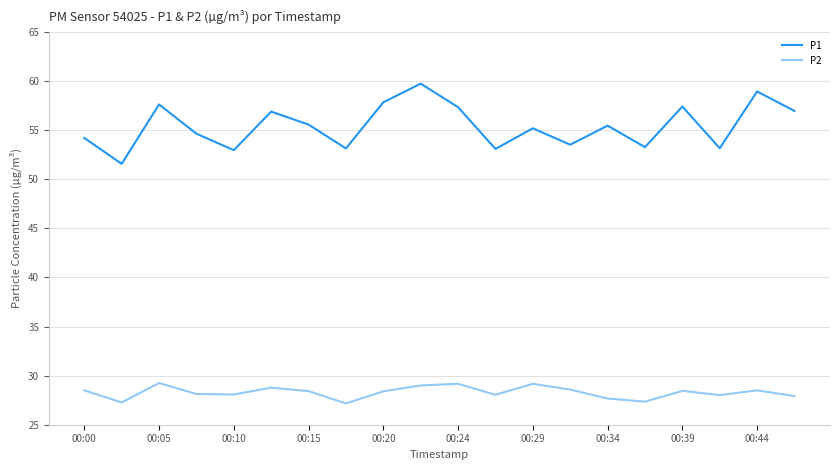

Rank the series by their average value, from highest to lowest.

P1, P2